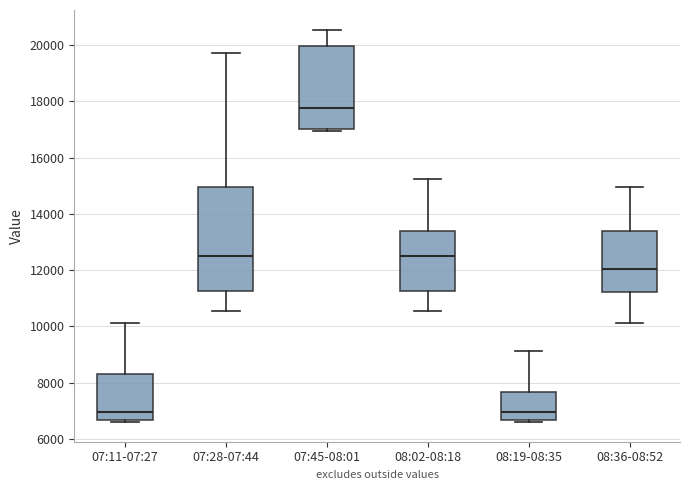

Which box is the tallest, from its lower edge to its upper edge?

07:28-07:44